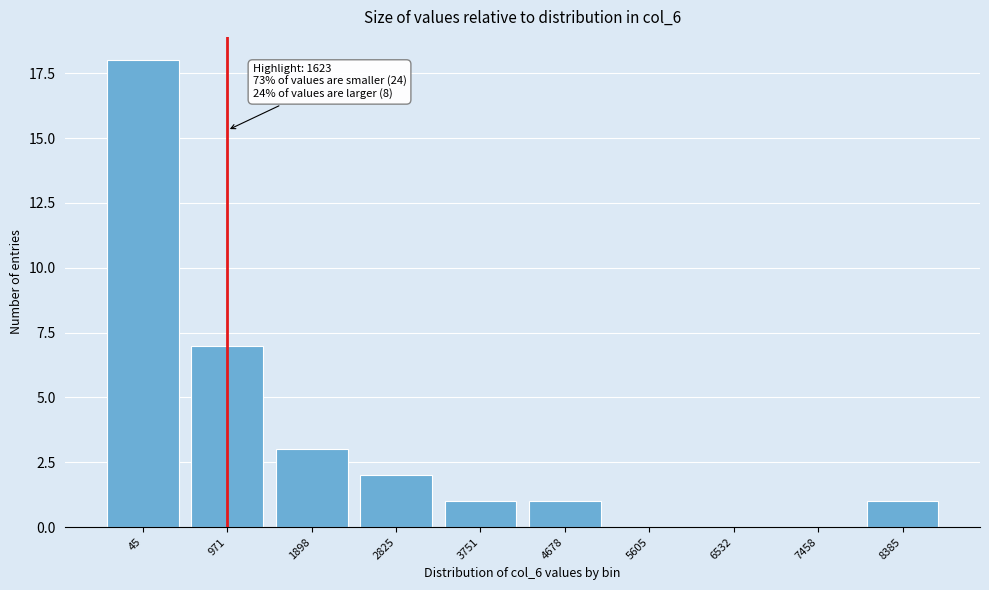

Reading left to right, transcribe all the data shown in this chart.

45=18	971=7	1898=3	2825=2	3751=1	4678=1	5605=0	6532=0	7458=0	8385=1